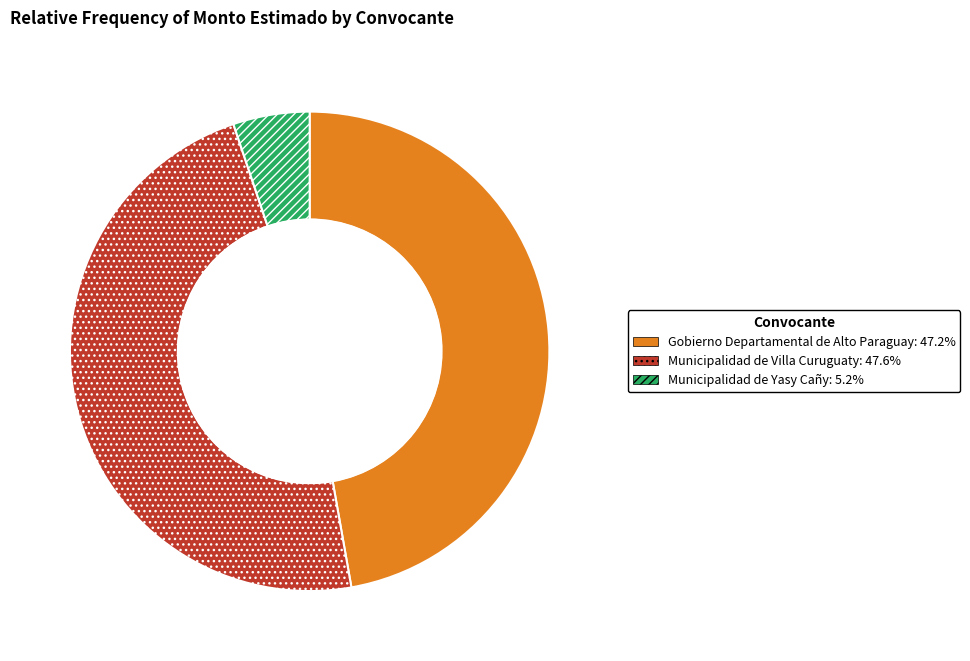

How many slices are in this pie chart?

3